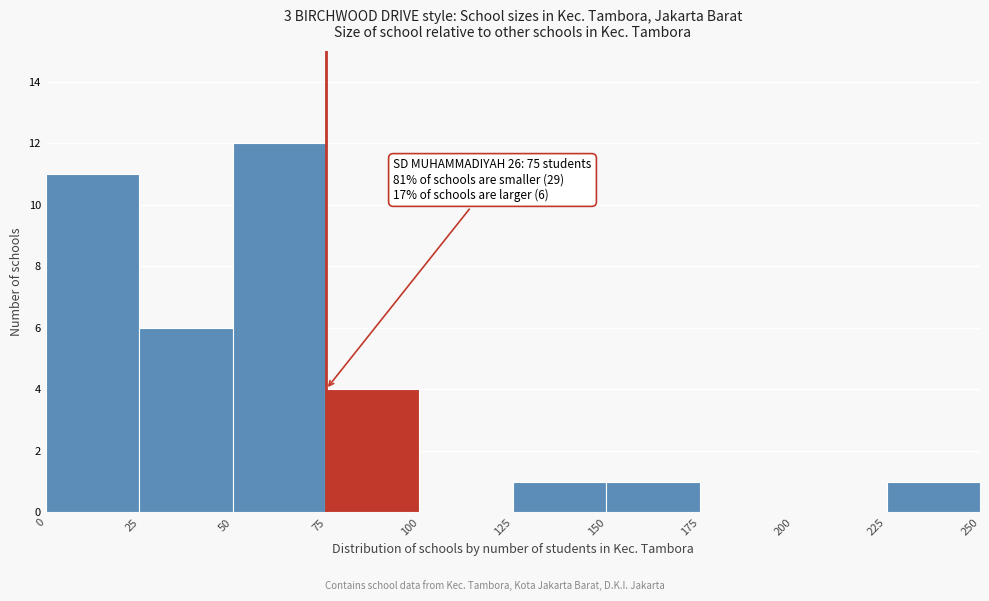

Over which range of the x-axis is the bar tallest?

50 to 75